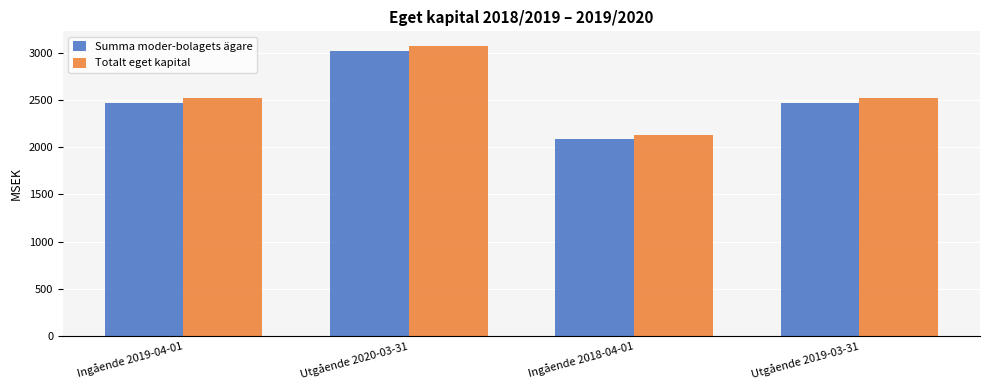

At which category does the chart reach its minimum across all series?

Ingående 2018-04-01